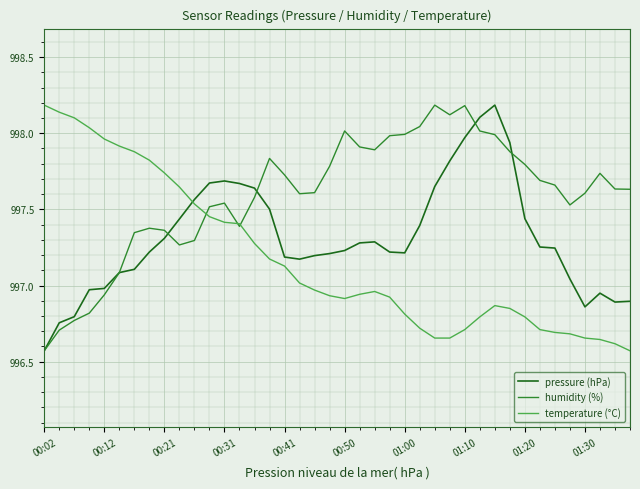

How many intersections are there between temperature (°C) and pressure (hPa)?

1